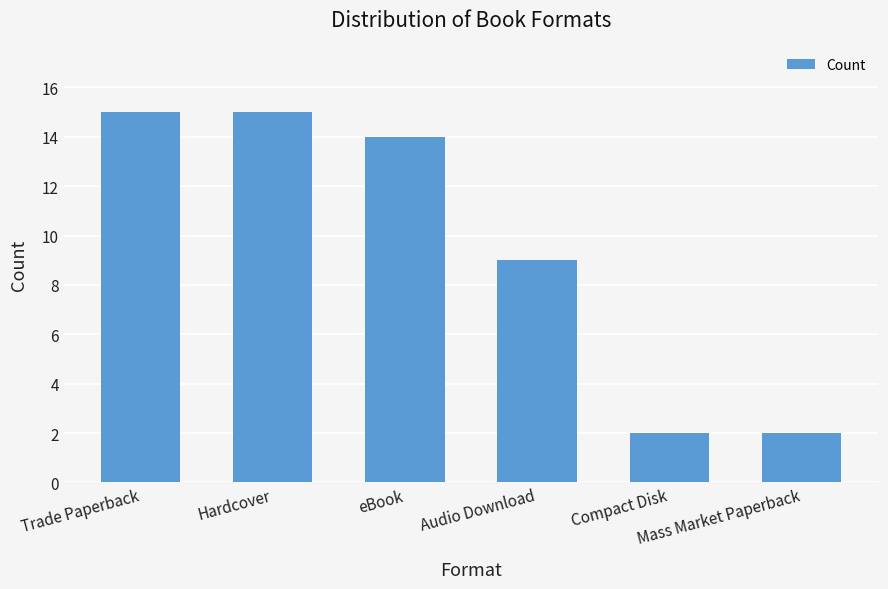

The chart shows a value of 14 at eBook. True or false?

True